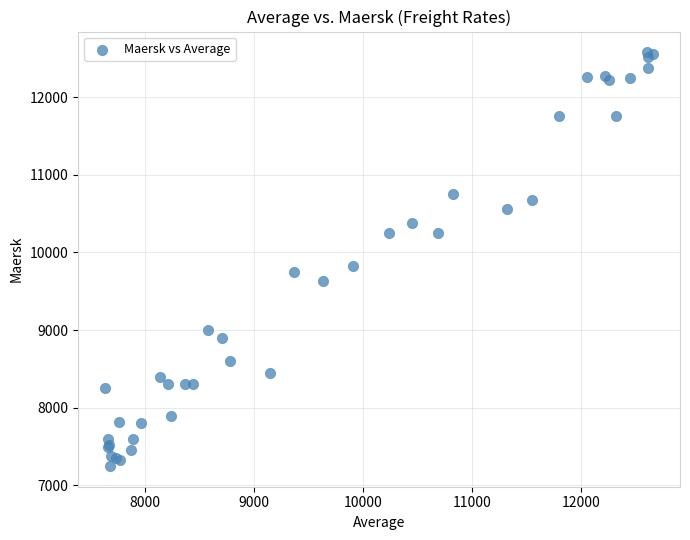

What Y value in the scatter plot is closest to 9913?

9829